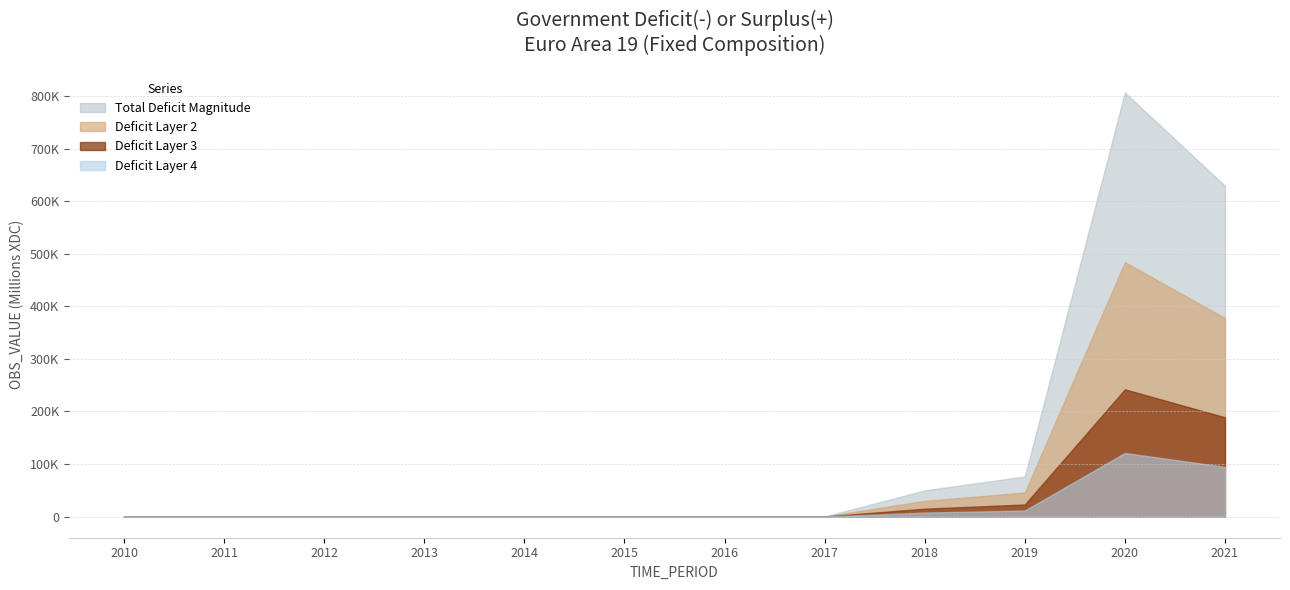

Which label corresponds to the largest value in the chart?

2020